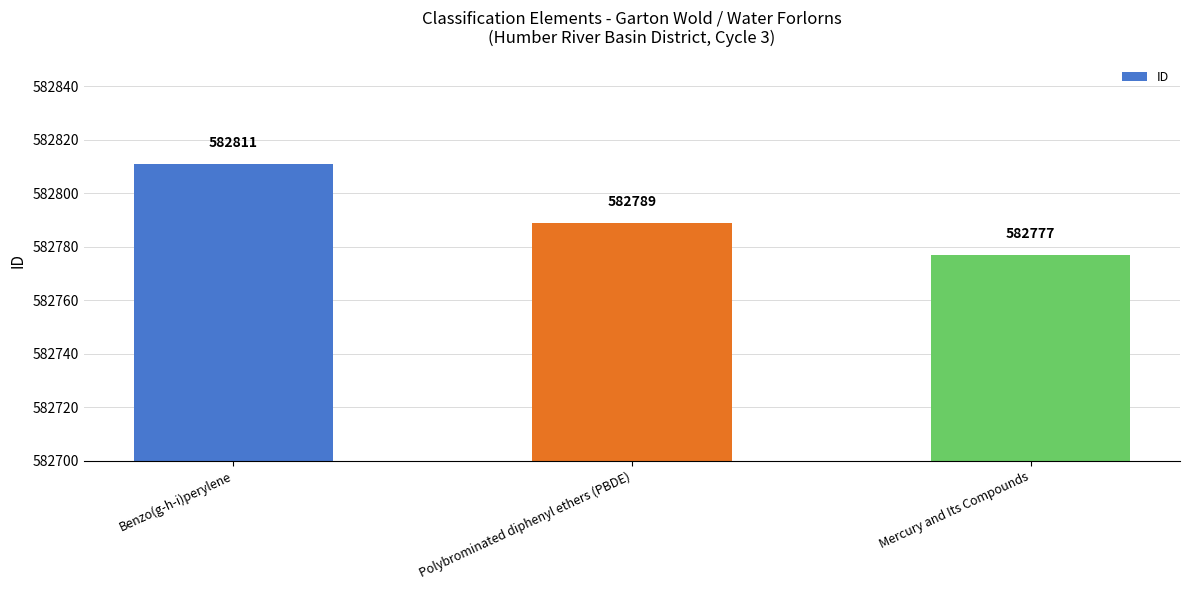

Reading left to right, extract all data points from this chart.

582811	582789	582777